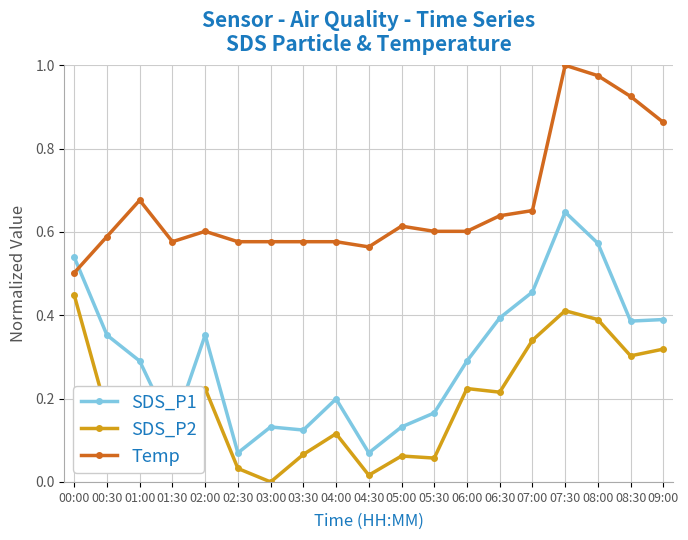

What are all the series names shown in the legend?

SDS_P1, SDS_P2, Temp